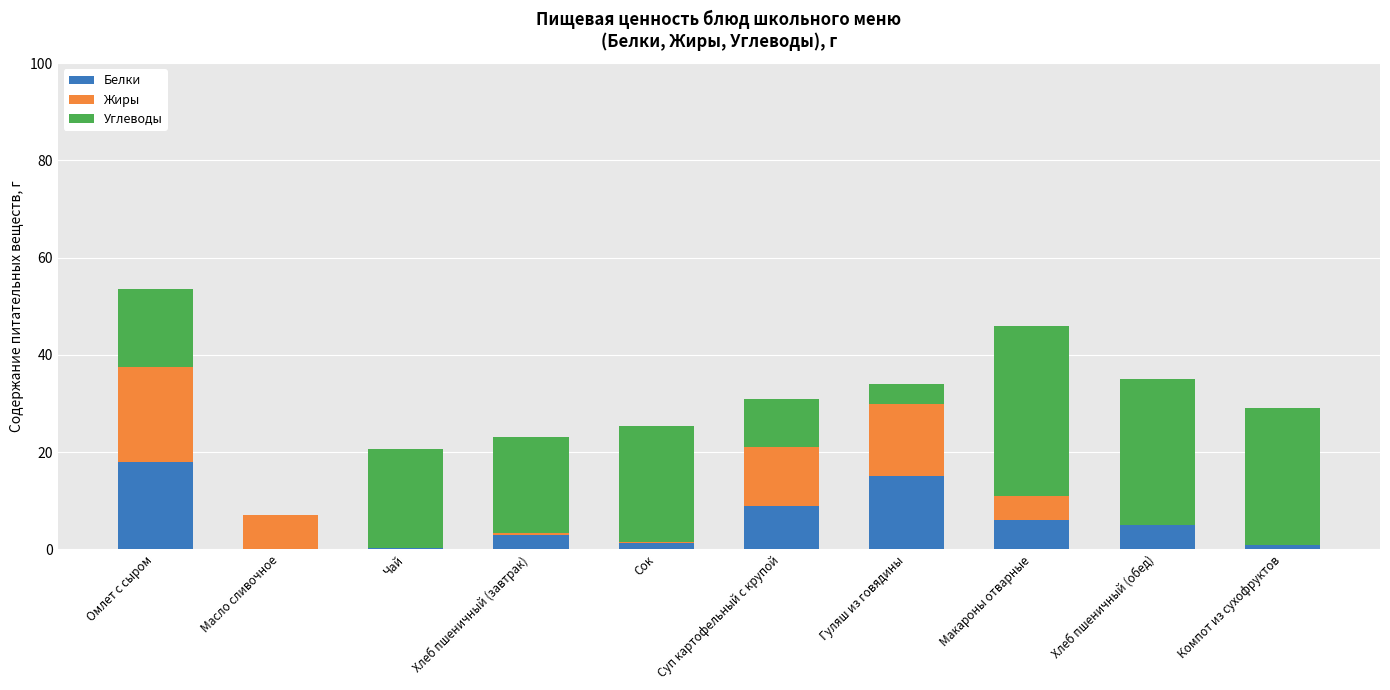

True or false: Белки has a value of 0.0 at Масло сливочное.

True